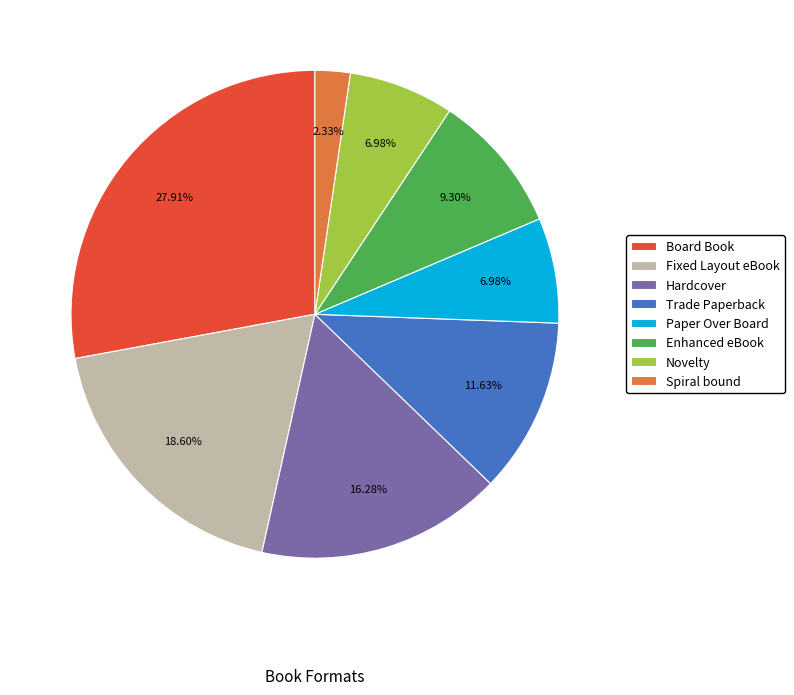

To the nearest percent, what portion does Spiral bound represent?

2%